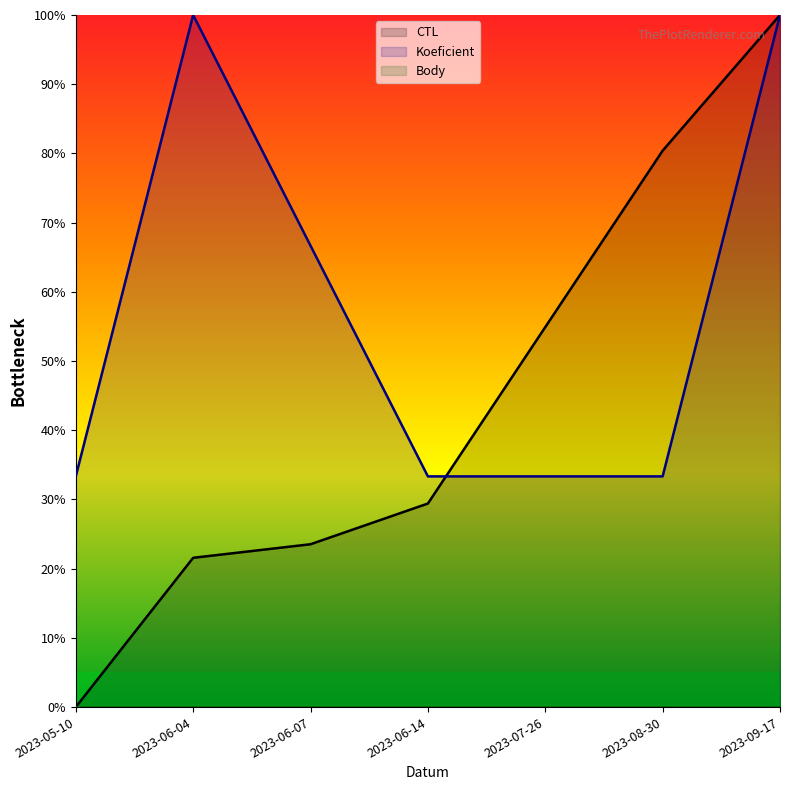

Reading right to left, transcribe all the data shown in this chart.

CTL: 100.0	80.4	54.9	29.4	23.5	21.6	0.0
Koeficient: 100.0	33.3	33.3	33.3	66.7	100.0	33.3